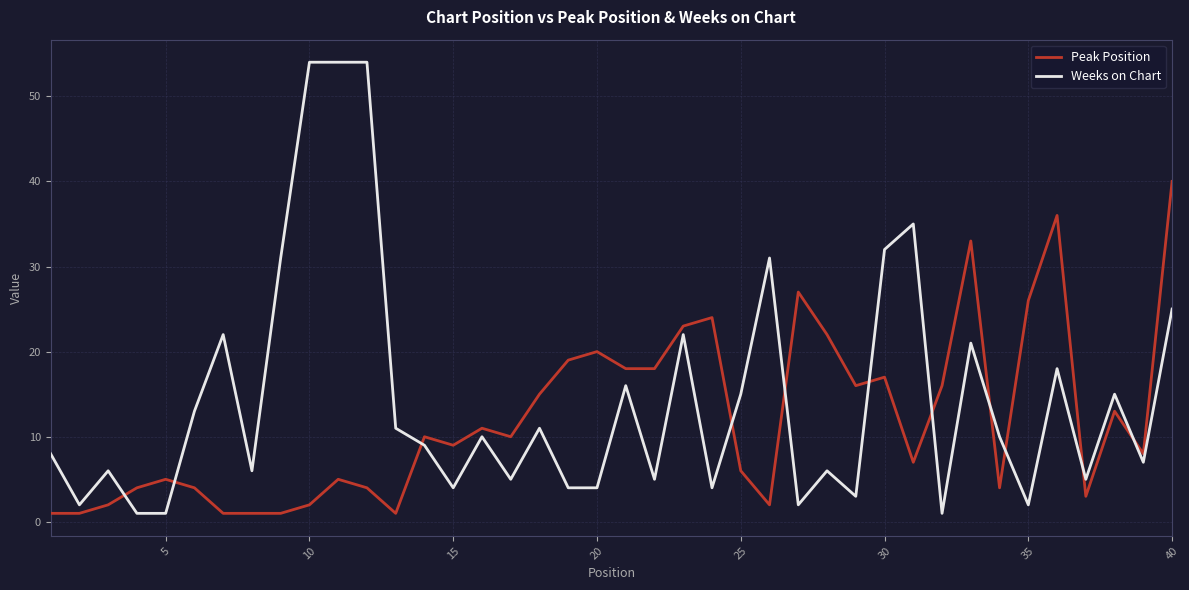

List the series in order of their peak value, lowest first.

Peak Position, Weeks on Chart